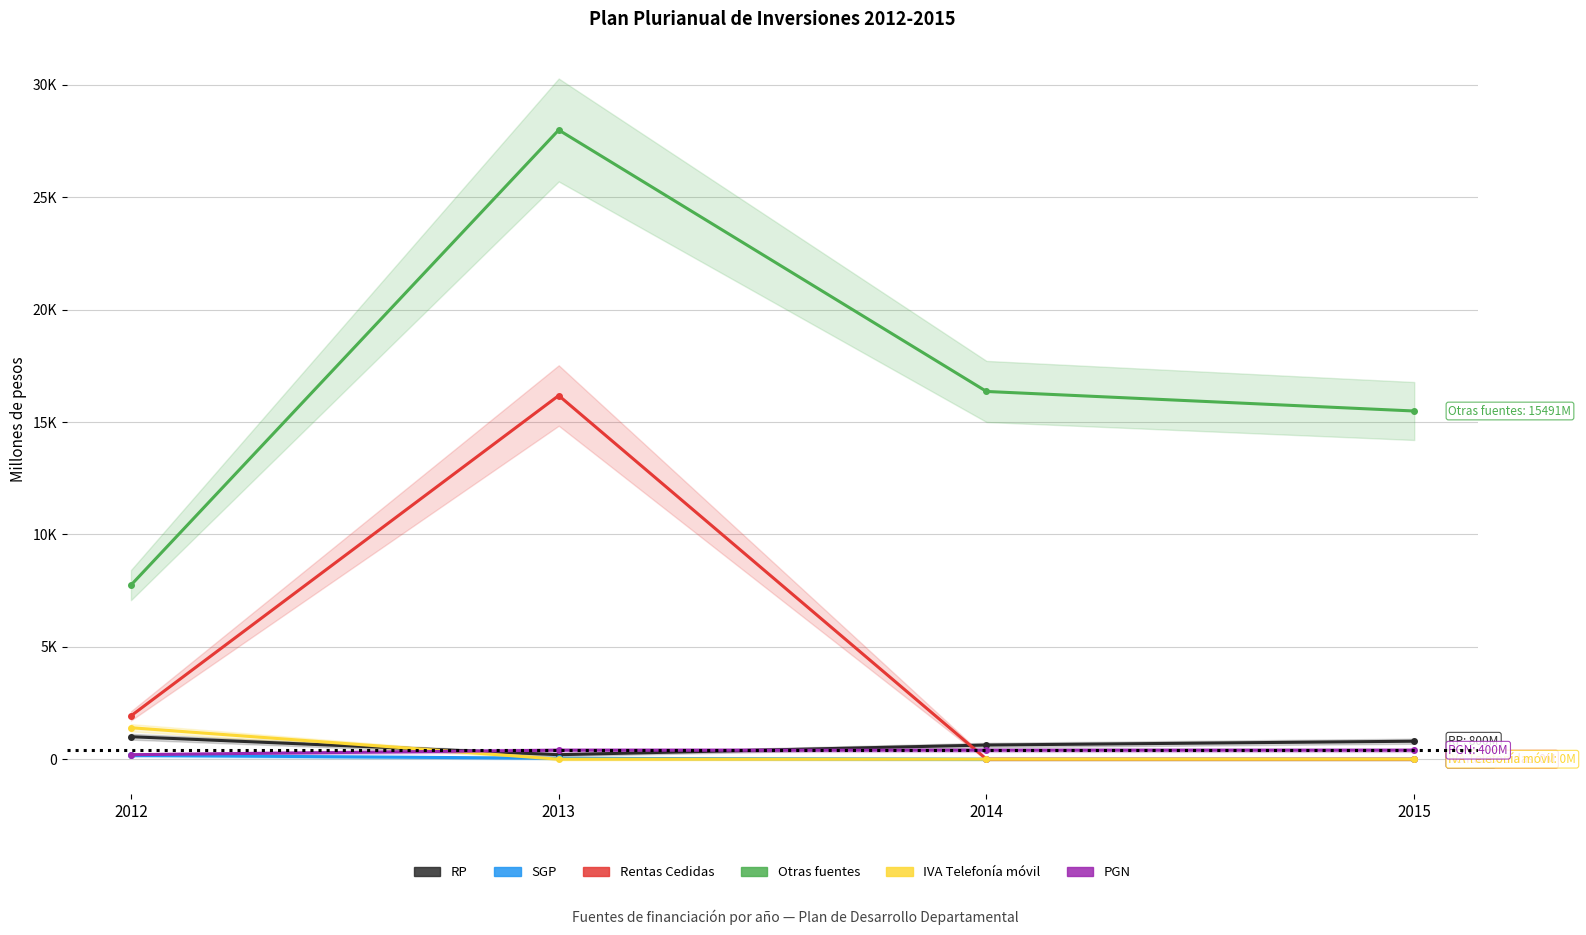

What is the sum of all Rentas Cedidas values?

18107